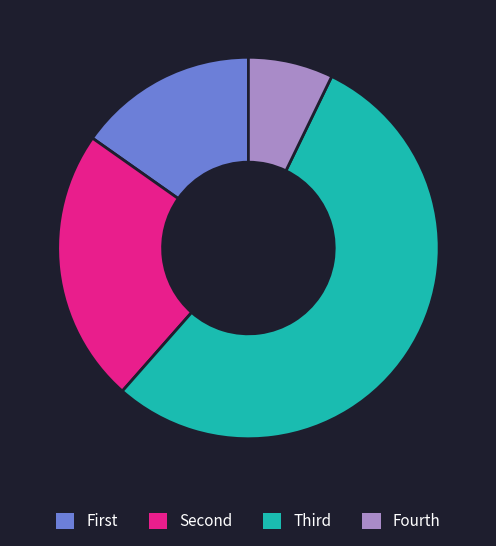

Is there a majority slice in this chart?

Yes